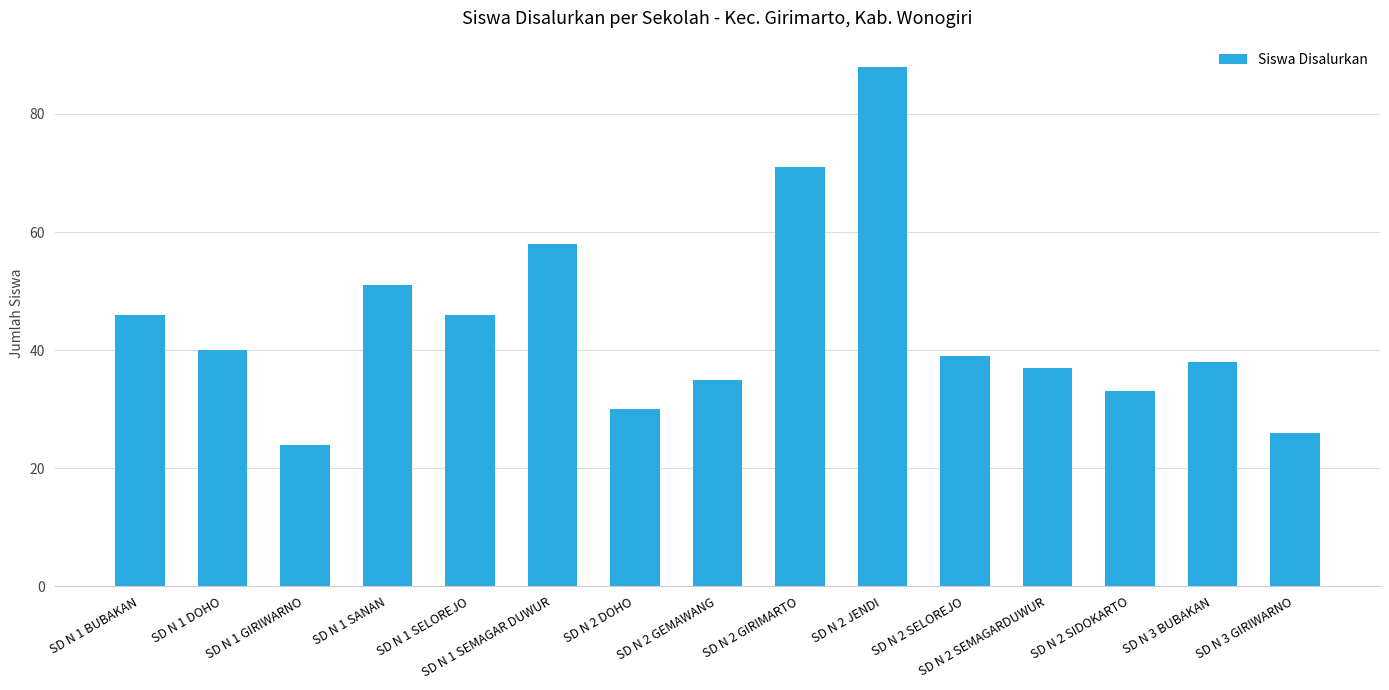

Approximately how many times larger is the value at SD N 2 SEMAGARDUWUR compared to SD N 1 BUBAKAN?

0.8